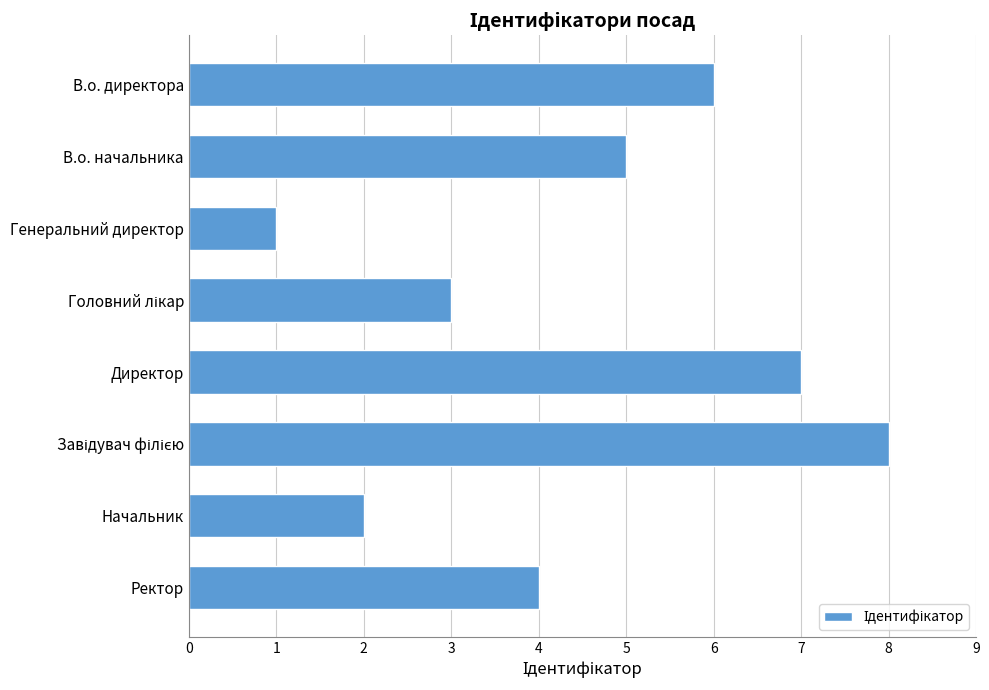

What is the approximate value at В.о. директора?

6